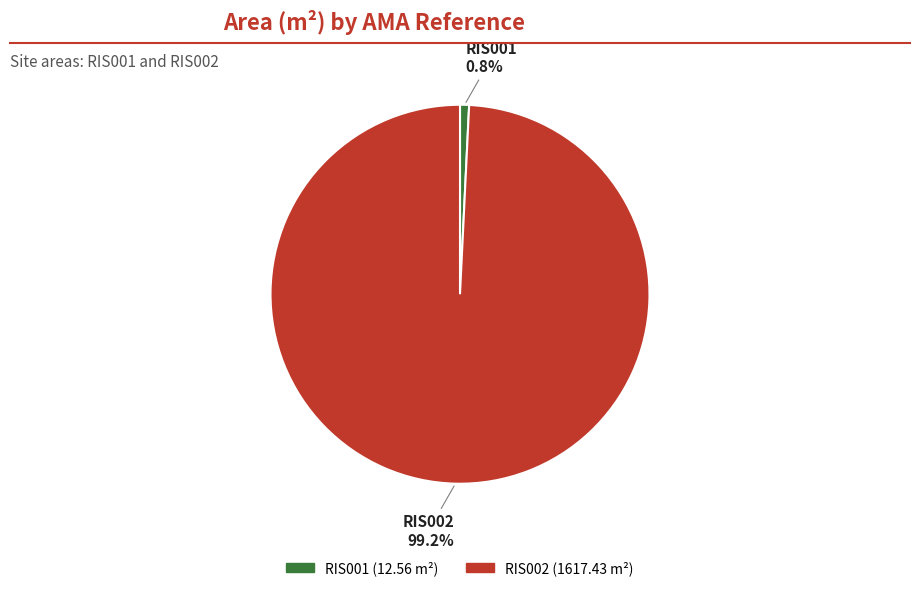

How many slices are in this pie chart?

2